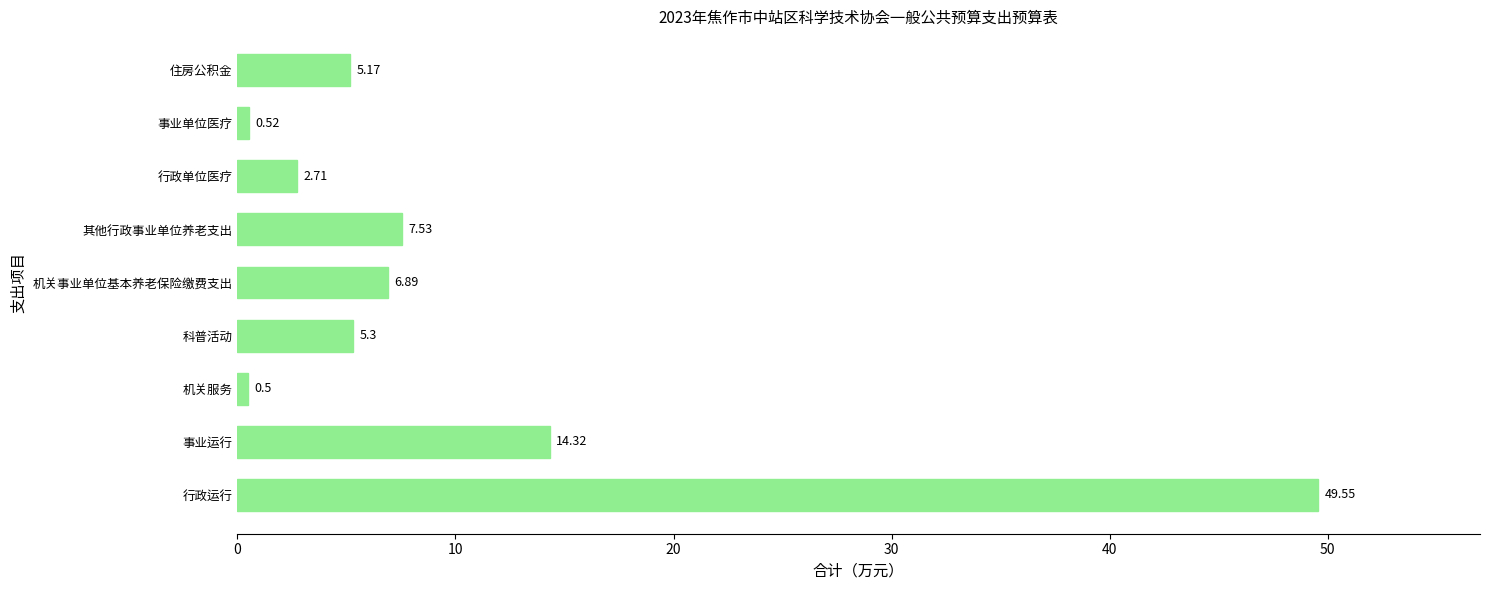

Which label corresponds to the largest value in the chart?

行政运行